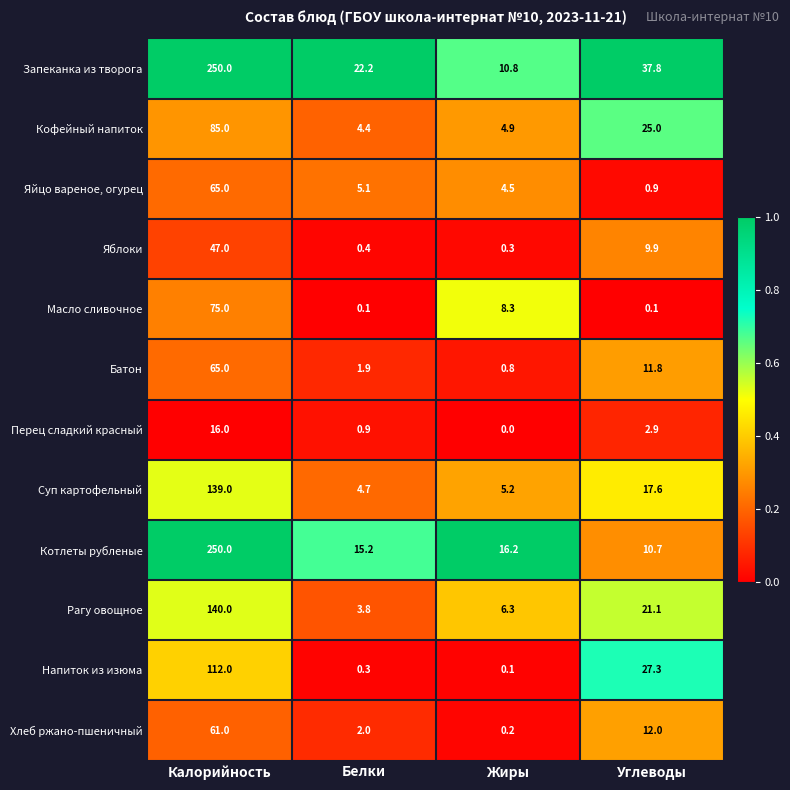

Where is Батон nearest to the value 32?

Углеводы